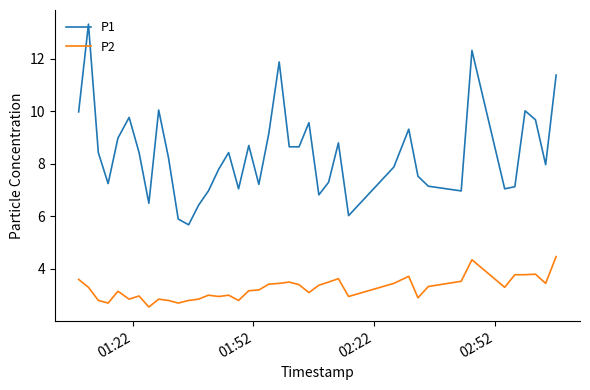

What is the greatest value displayed?

13.3